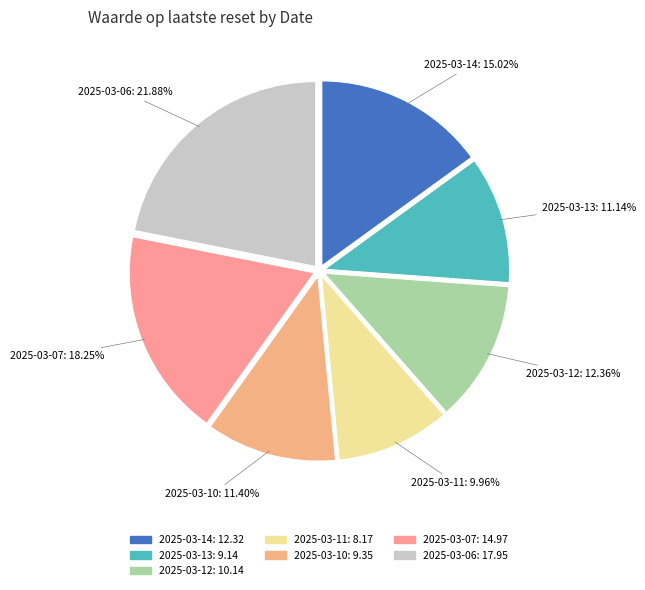

What is the smallest slice in the pie chart?

2025-03-11